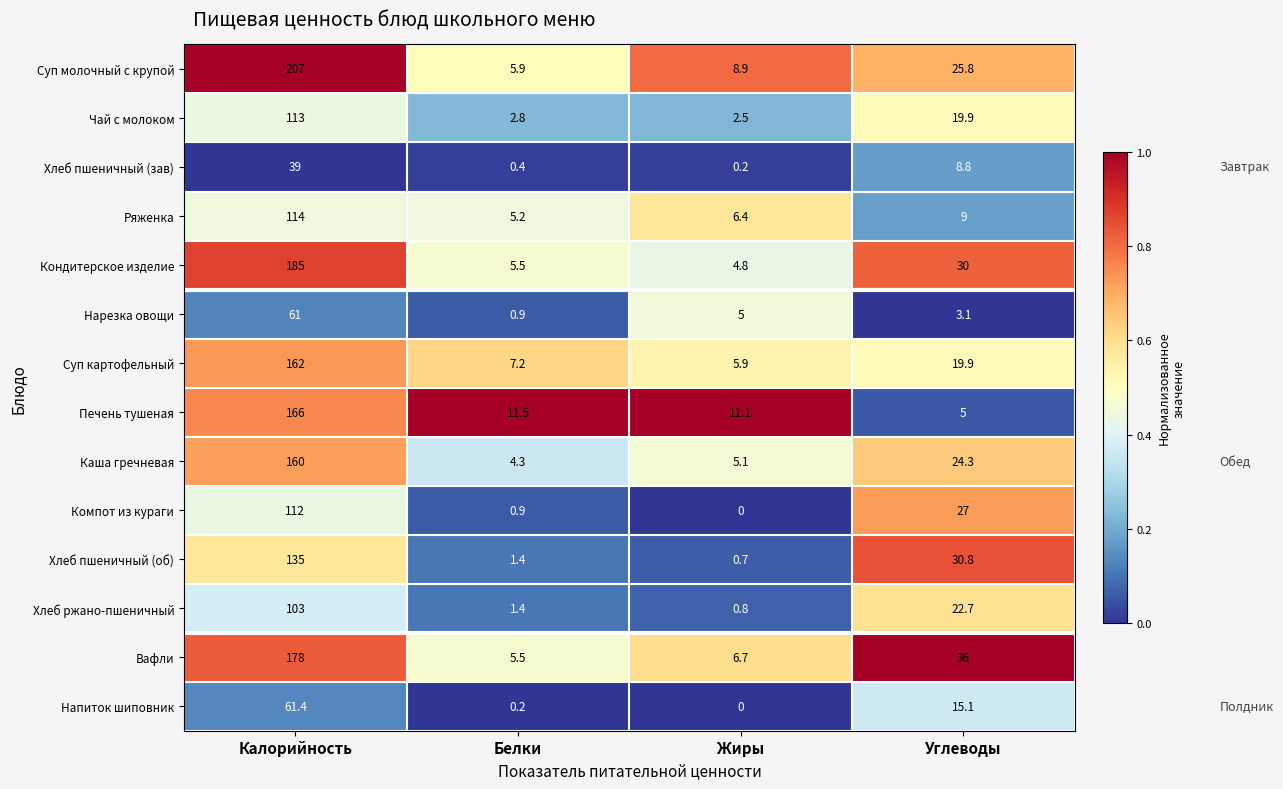

Between Калорийность and Жиры, which series saw the biggest shift?

Суп молочный с крупой